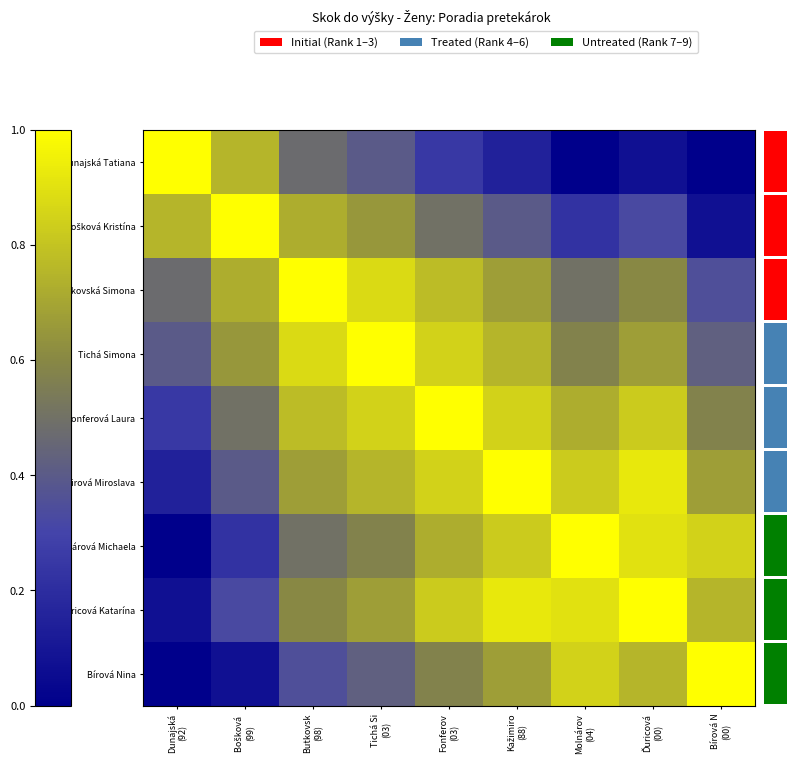

What is the total value across all series at Ďuricová
(00)?

6.1